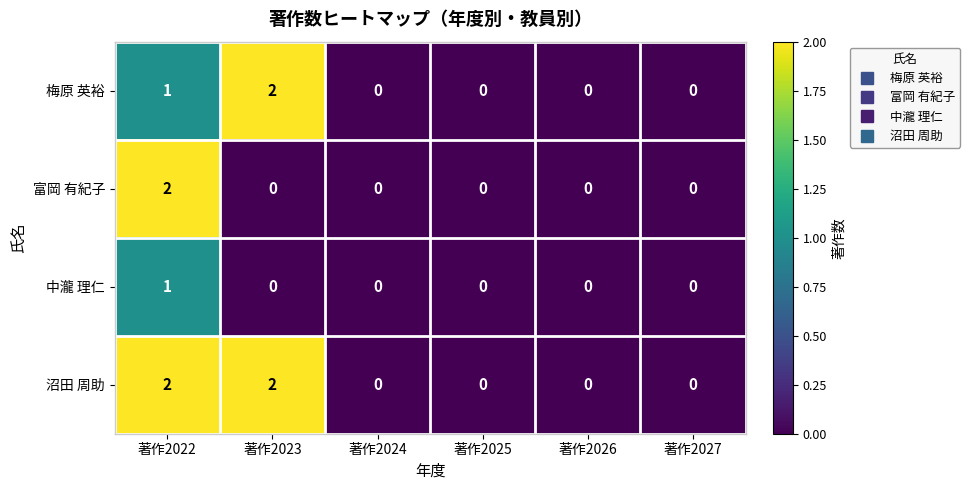

List the series in order of their overall mean, highest first.

沼田 周助, 梅原 英裕, 富岡 有紀子, 中瀧 理仁